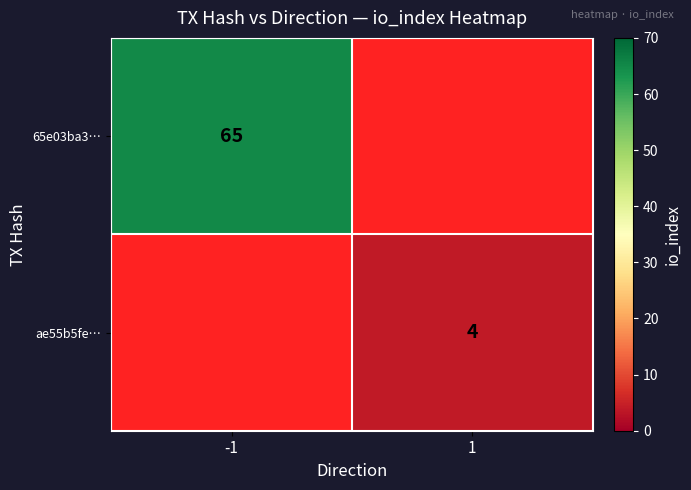

The 65e03ba3… series shows 65 at -1. True or false?

True